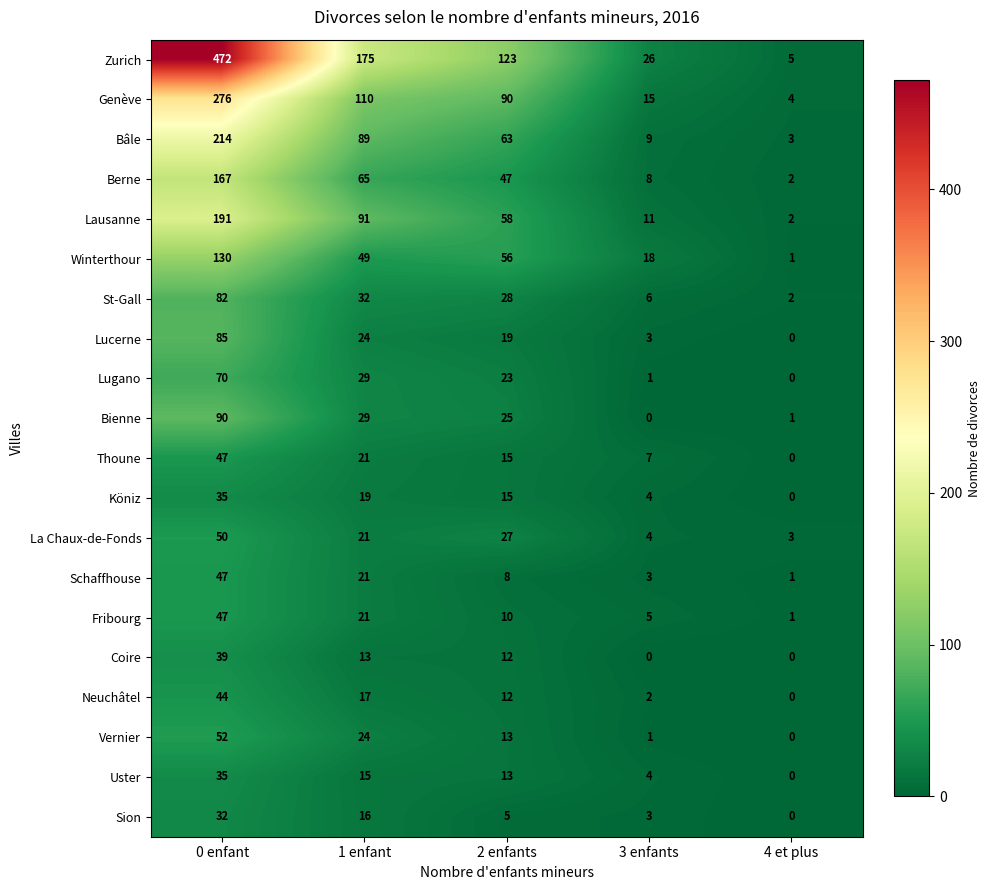

Rank the categories by Berne value from lowest to highest.

4 et plus, 3 enfants, 2 enfants, 1 enfant, 0 enfant